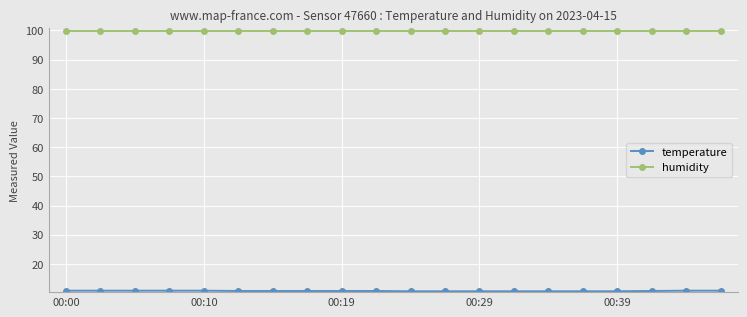

What is the smallest value displayed?

10.6